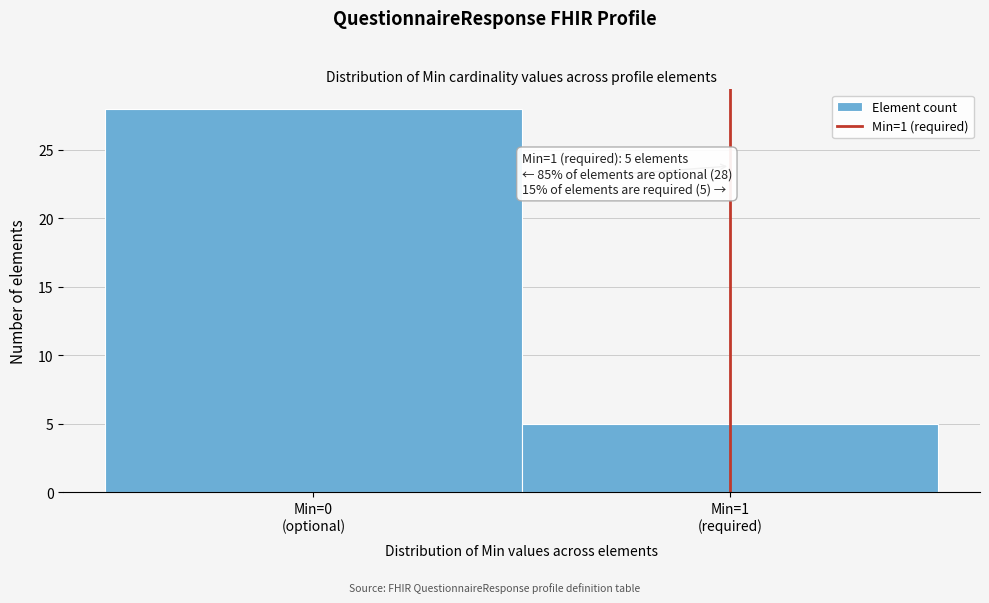

Reading right to left, transcribe all the data shown in this chart.

5	28